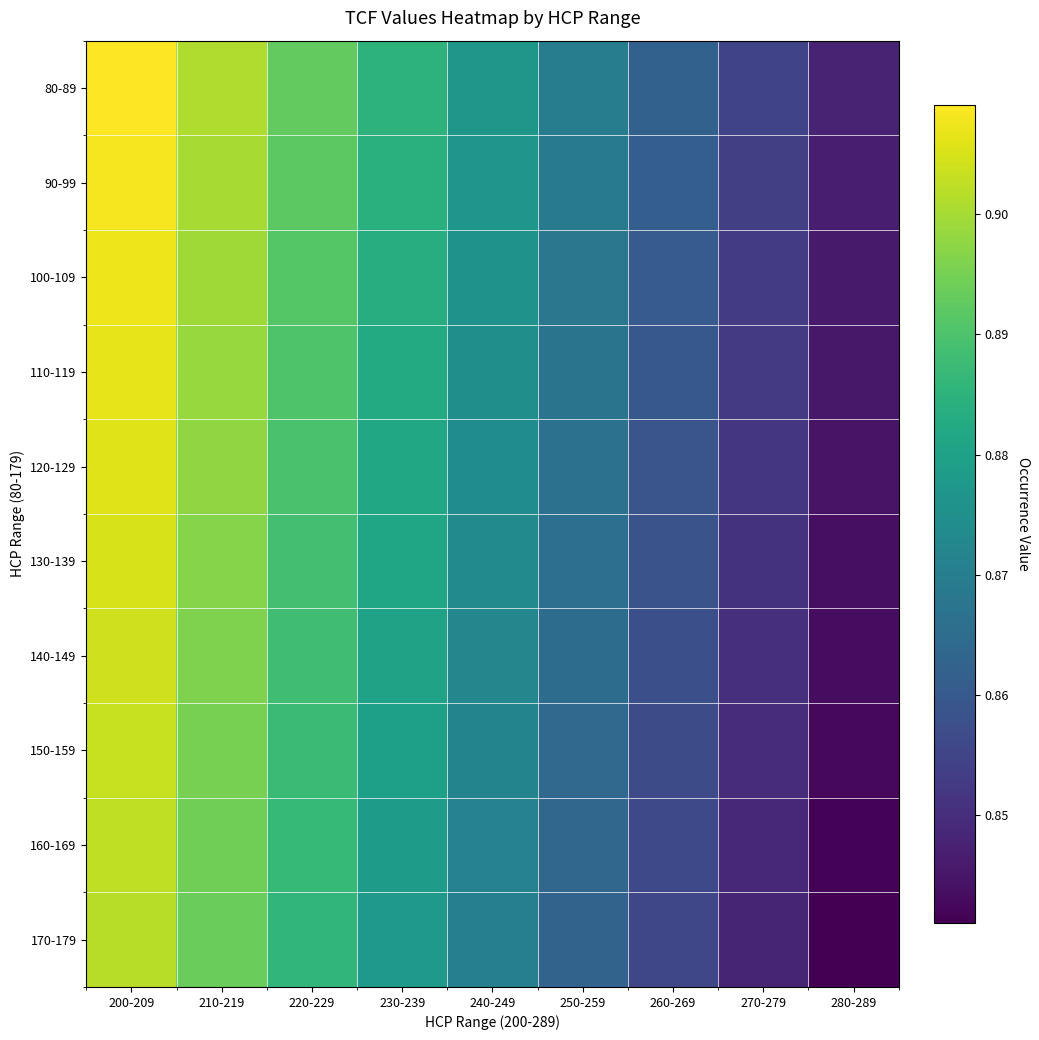

Rank the series by their maximum value, from highest to lowest.

80-89, 90-99, 100-109, 110-119, 120-129, 130-139, 140-149, 150-159, 160-169, 170-179